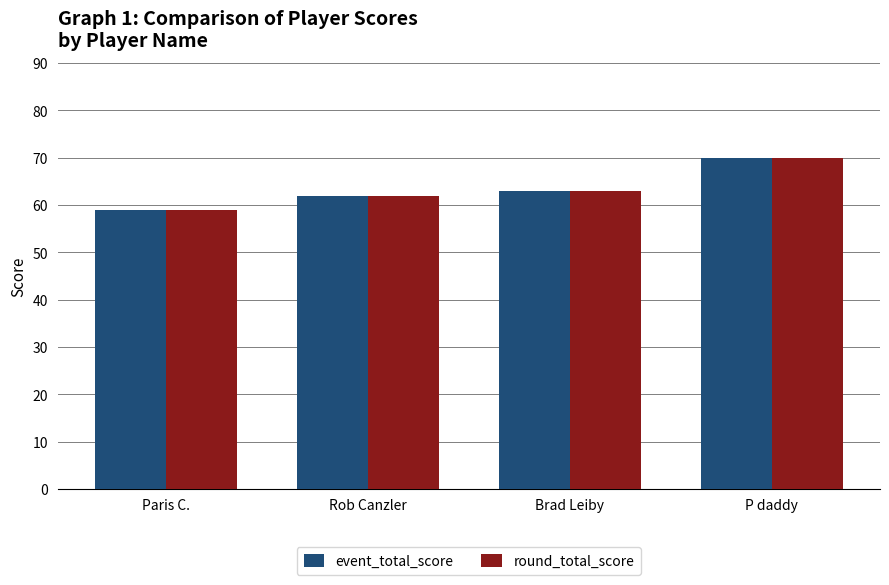

At which category is the sum across all series the highest?

P daddy